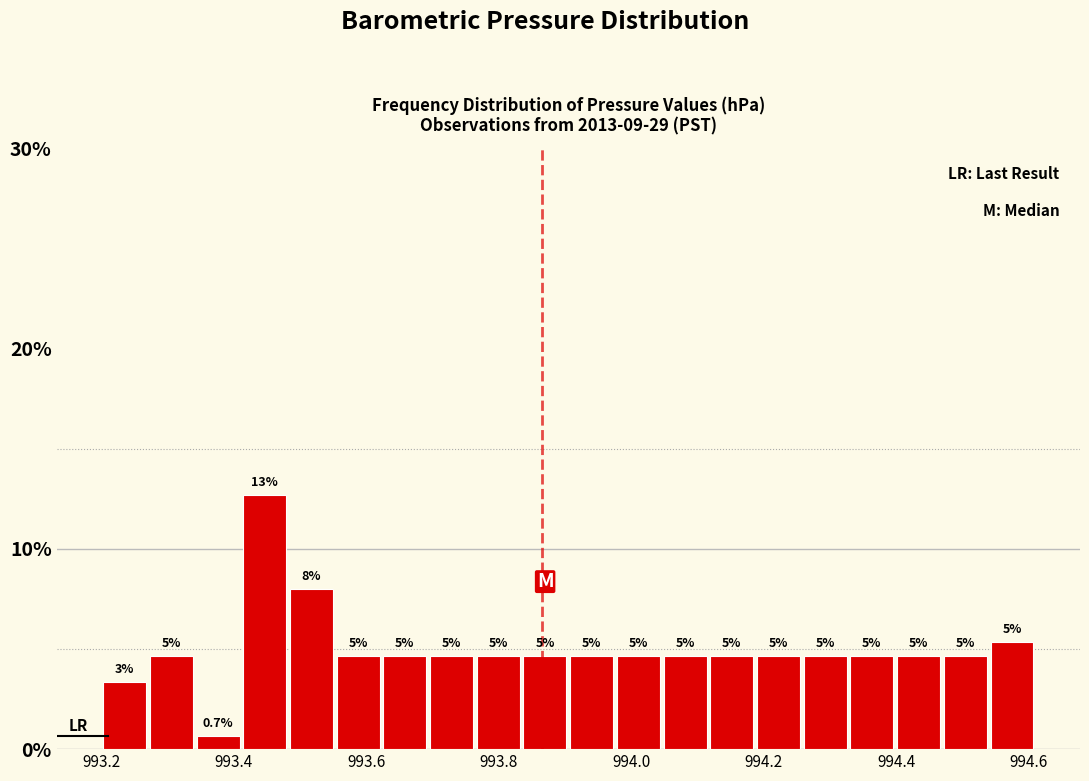

Around what value on the x-axis is the tallest bar? Give the approximate position of its centre, as read against the axis.

993.44